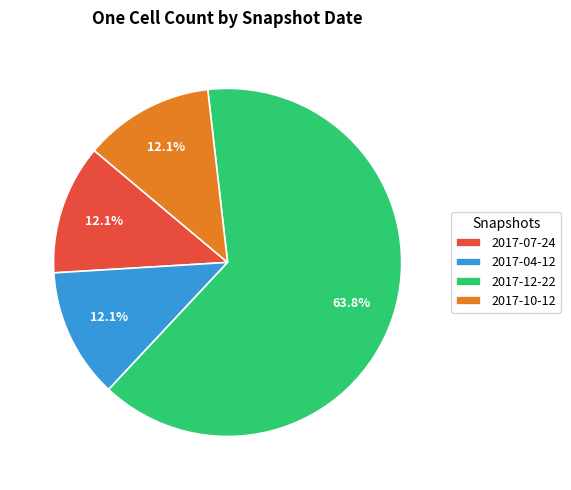

Which category has the biggest portion of the pie?

2017-12-22